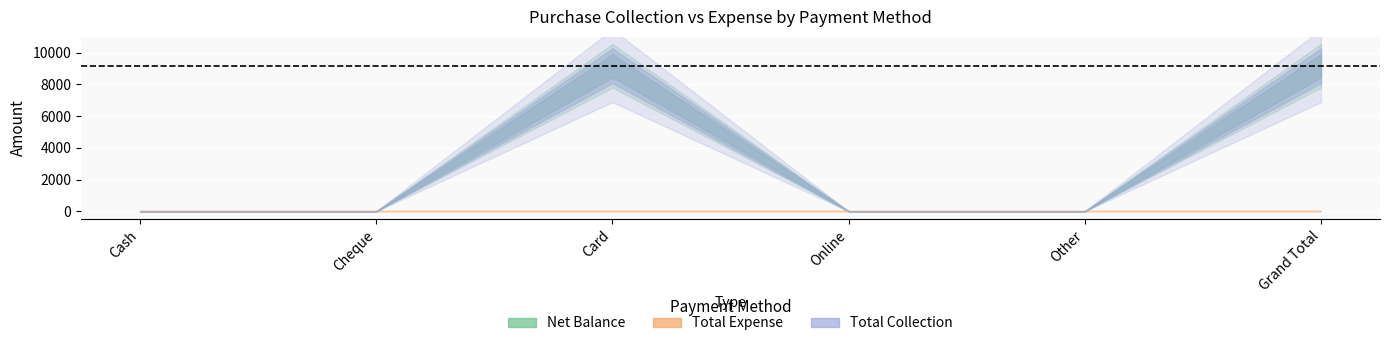

Between Cash and Grand Total, which series saw the biggest shift?

Net Balance